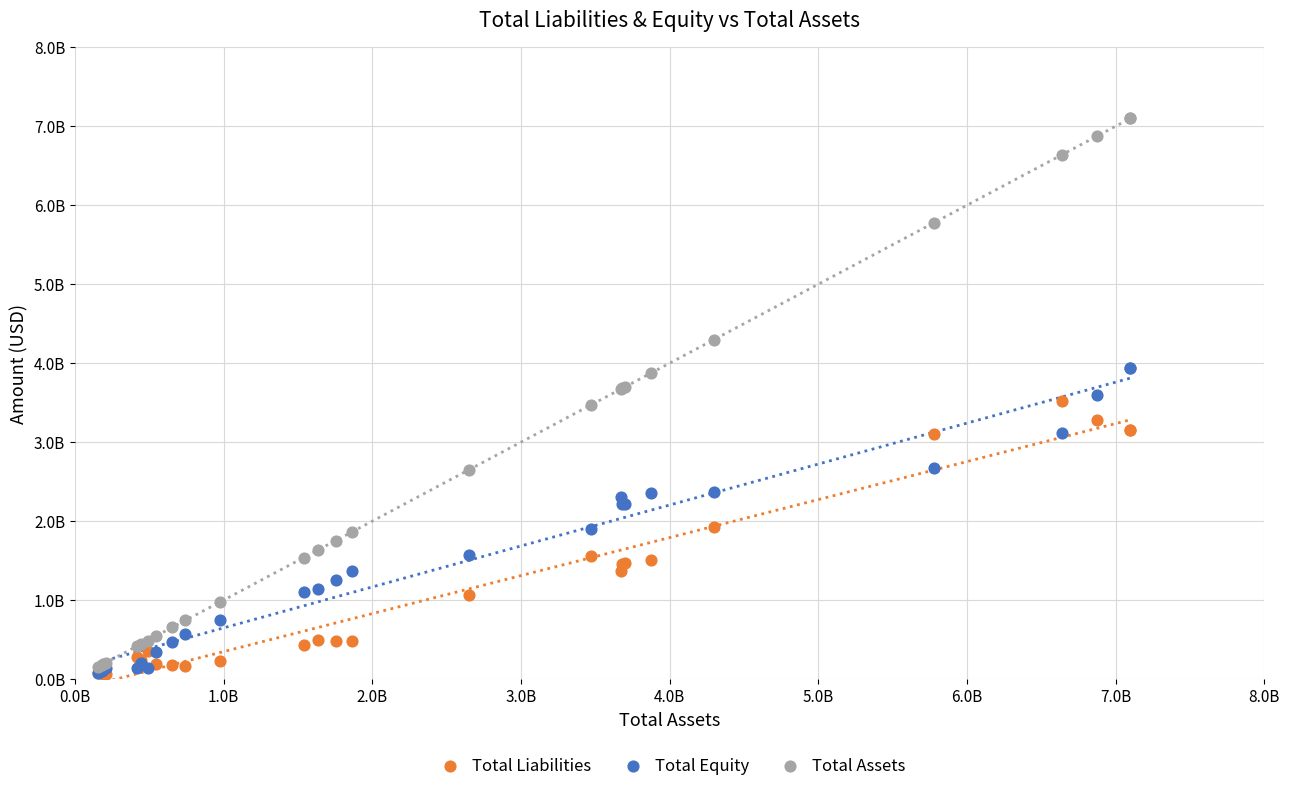

What are all the series names shown in the legend?

Total Liabilities, Total Equity, Total Assets